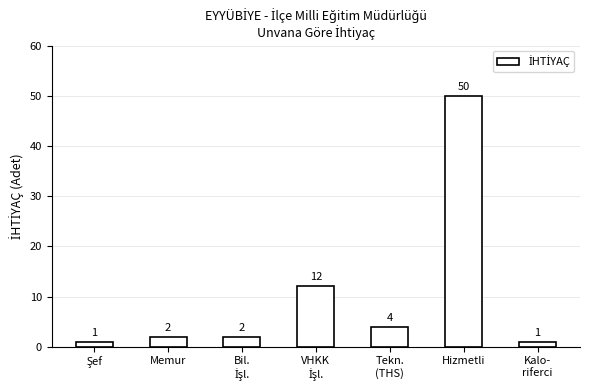

Reading right to left, extract all data points from this chart.

1	50	4	12	2	2	1